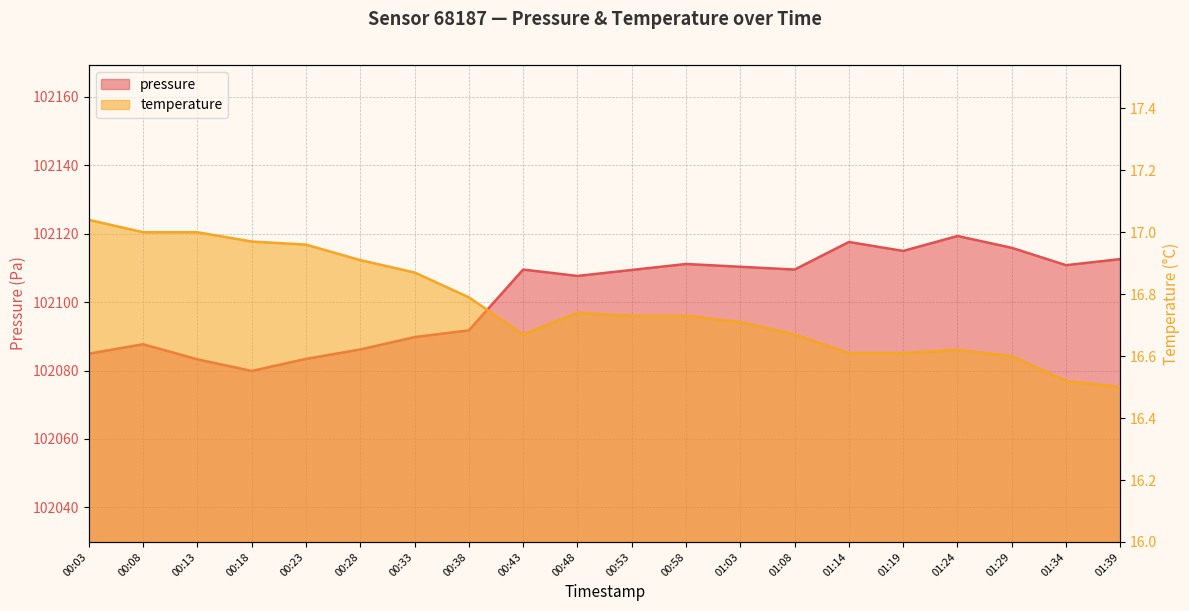

Is it true that temperature equals 16.5 at 01:34?

True